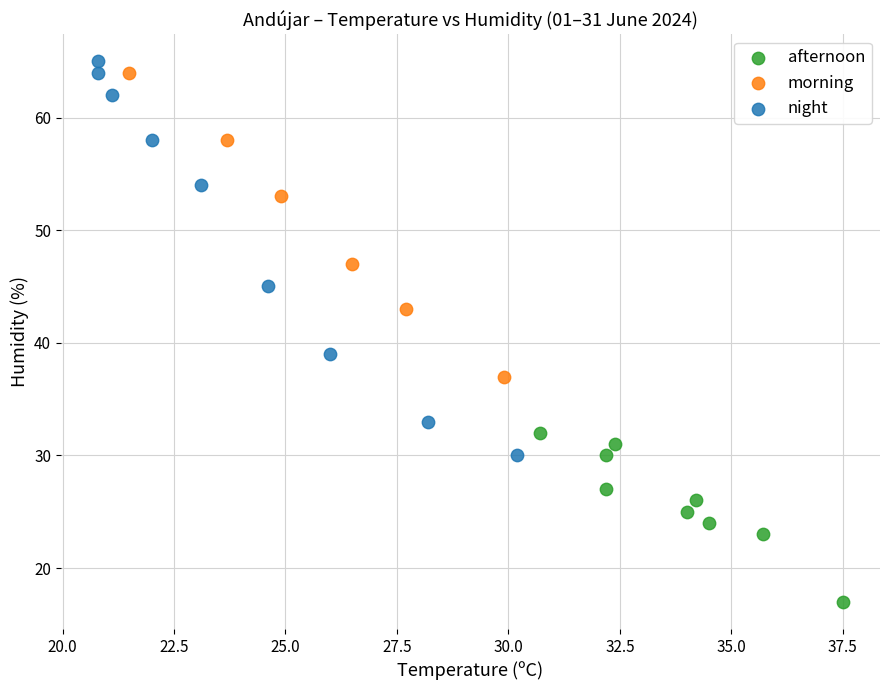

What are all the series names shown in the legend?

afternoon, morning, night